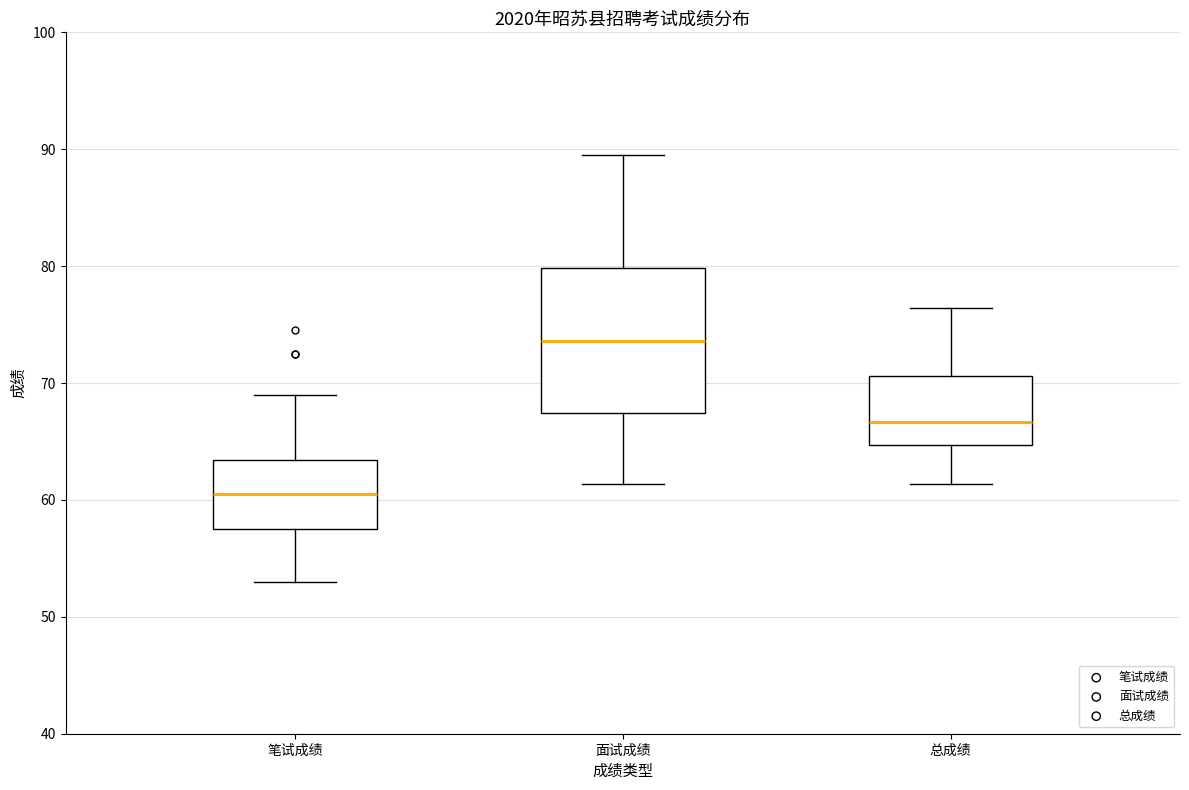

Reading left to right, read every box against the y-axis: the position of its median line, the range the box covers, and the ends of its whiskers. The values are not printed on the chart, so give them approximately, as read against the axis.

笔试成绩: median 61, box 58 to 63, whiskers 53 to 69
面试成绩: median 74, box 67 to 80, whiskers 61 to 90
总成绩: median 67, box 65 to 71, whiskers 61 to 76